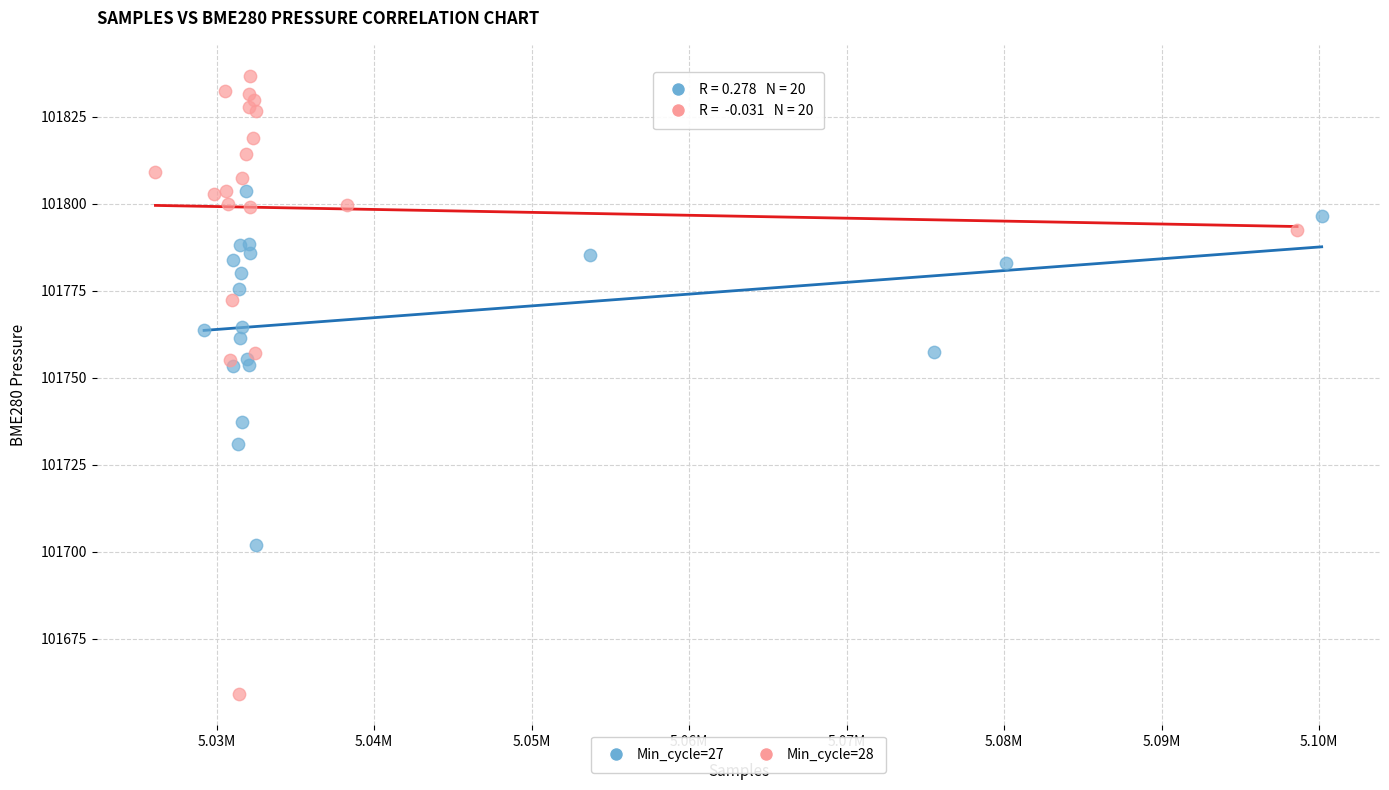

Which series reaches the minimum Y coordinate?

Min_cycle=28